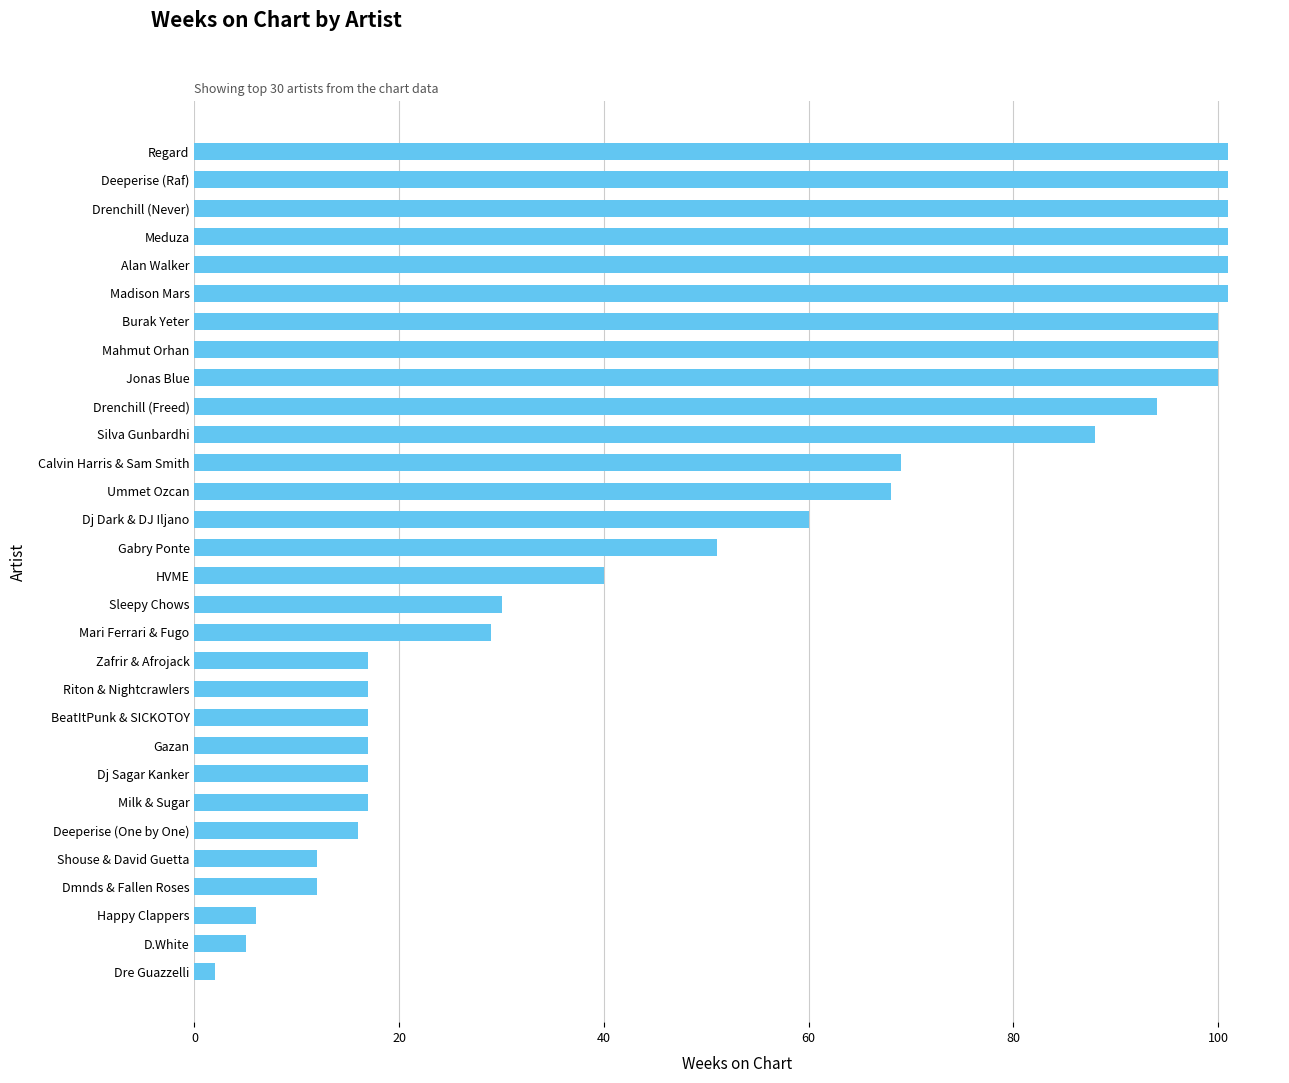

Which has a higher value, Drenchill (Never) or Drenchill (Freed)?

Drenchill (Never)